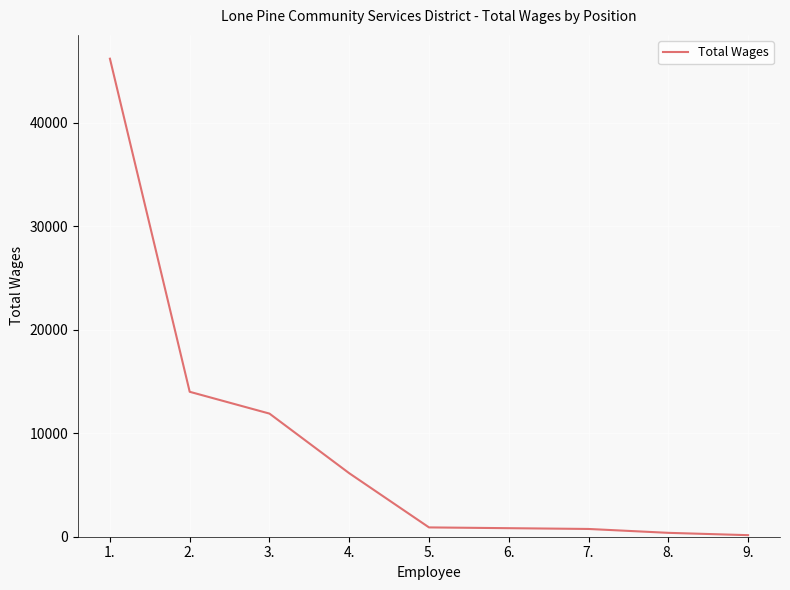

What is the difference between the maximum and minimum values?

46050